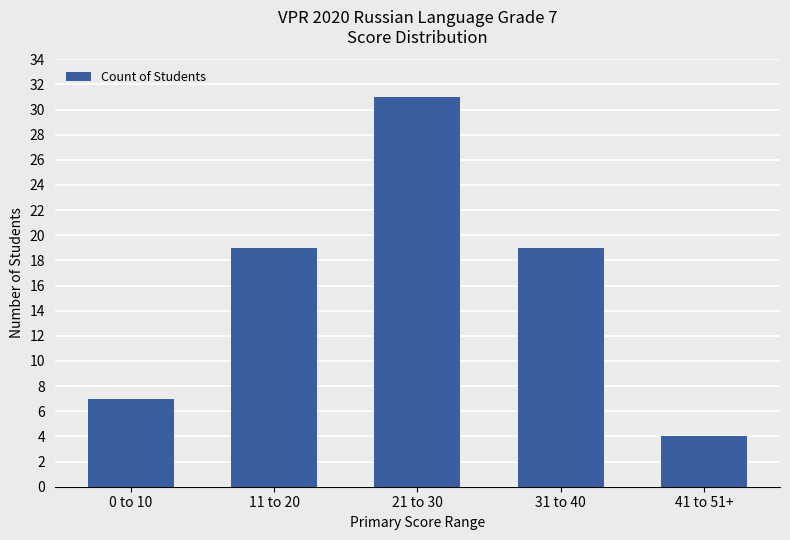

Which has a higher value, 0 to 10 or 31 to 40?

31 to 40